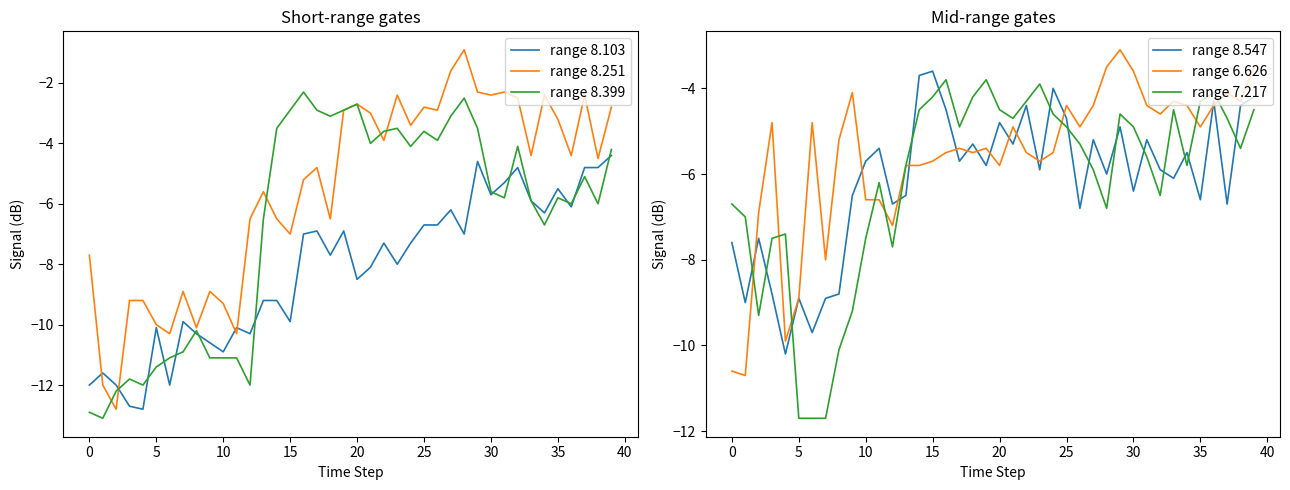

Is it true that range 8.251 equals -4.8 at 17?

True